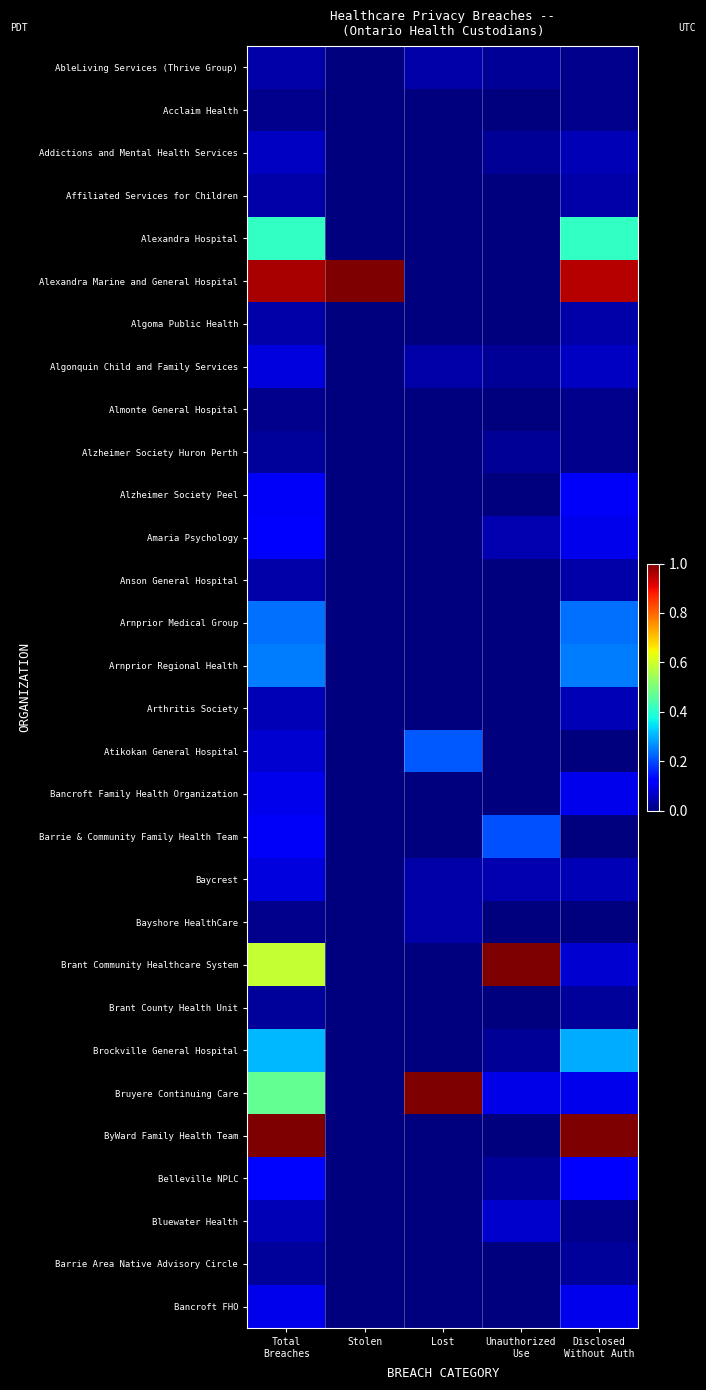

How many series are shown in this chart?

30